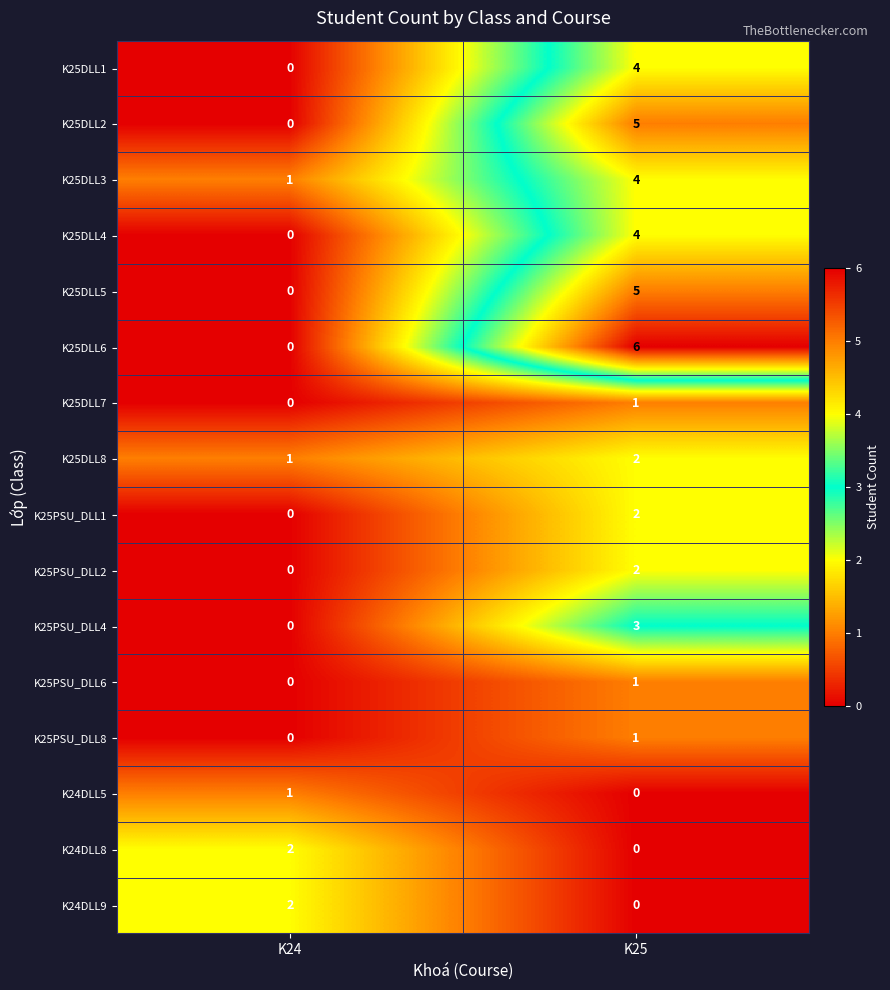

Which series has the widest spread of values?

K25DLL6